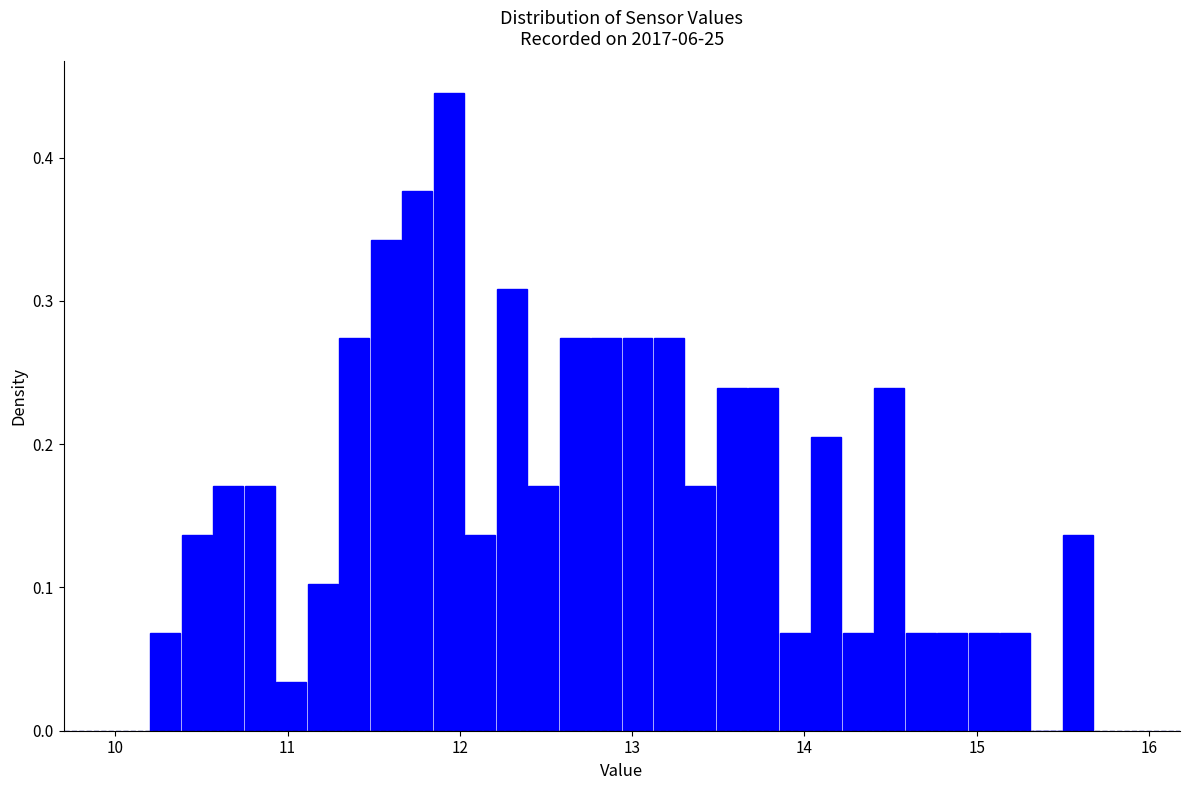

Around what value on the x-axis is the tallest bar? Give the approximate position of its centre, as read against the axis.

11.9